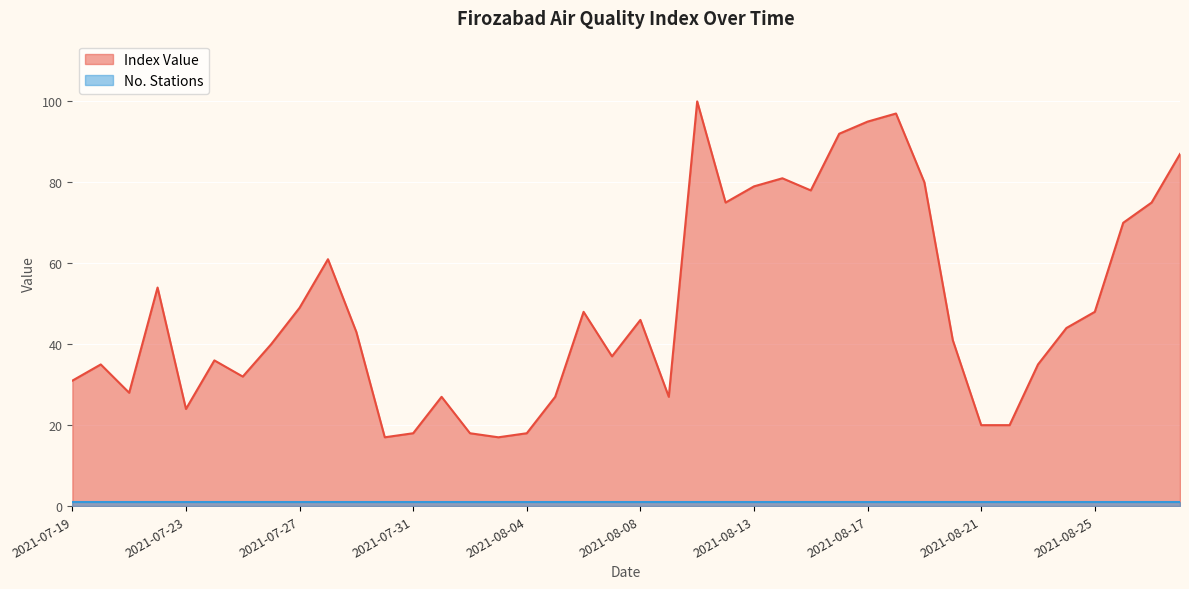

What is the ratio of the value at 2021-07-23 to the value at 2021-08-28?

0.3